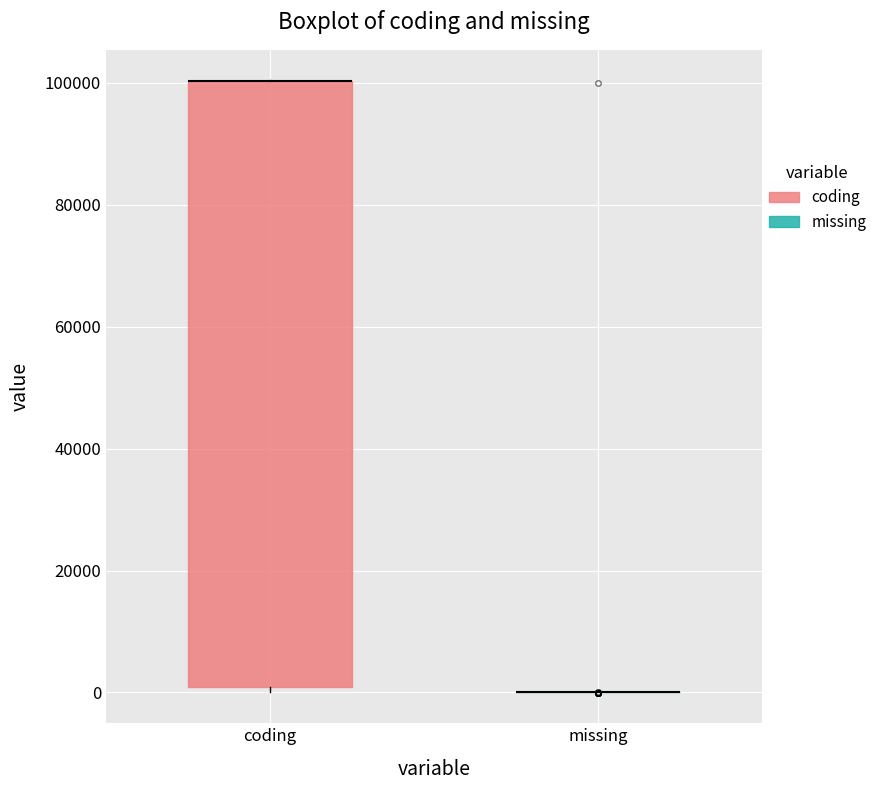

Reading left to right, read every box against the y-axis: the position of its median line, the range the box covers, and the ends of its whiskers. The values are not printed on the chart, so give them approximately, as read against the axis.

coding: median 100000 (drawn on the box's upper edge), box 0 to 100000, whiskers 0 (just below the box's lower edge) to 100000
missing: box collapsed to a line at 0, whiskers 0 to 0